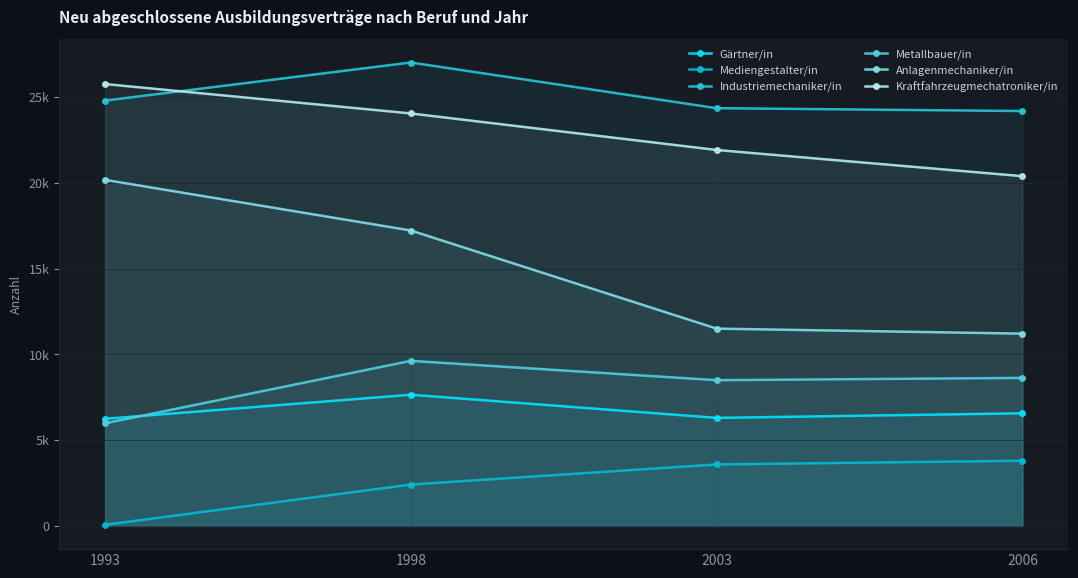

What is the value of the Anlagenmechaniker/in point at the 2nd from the left?

17216